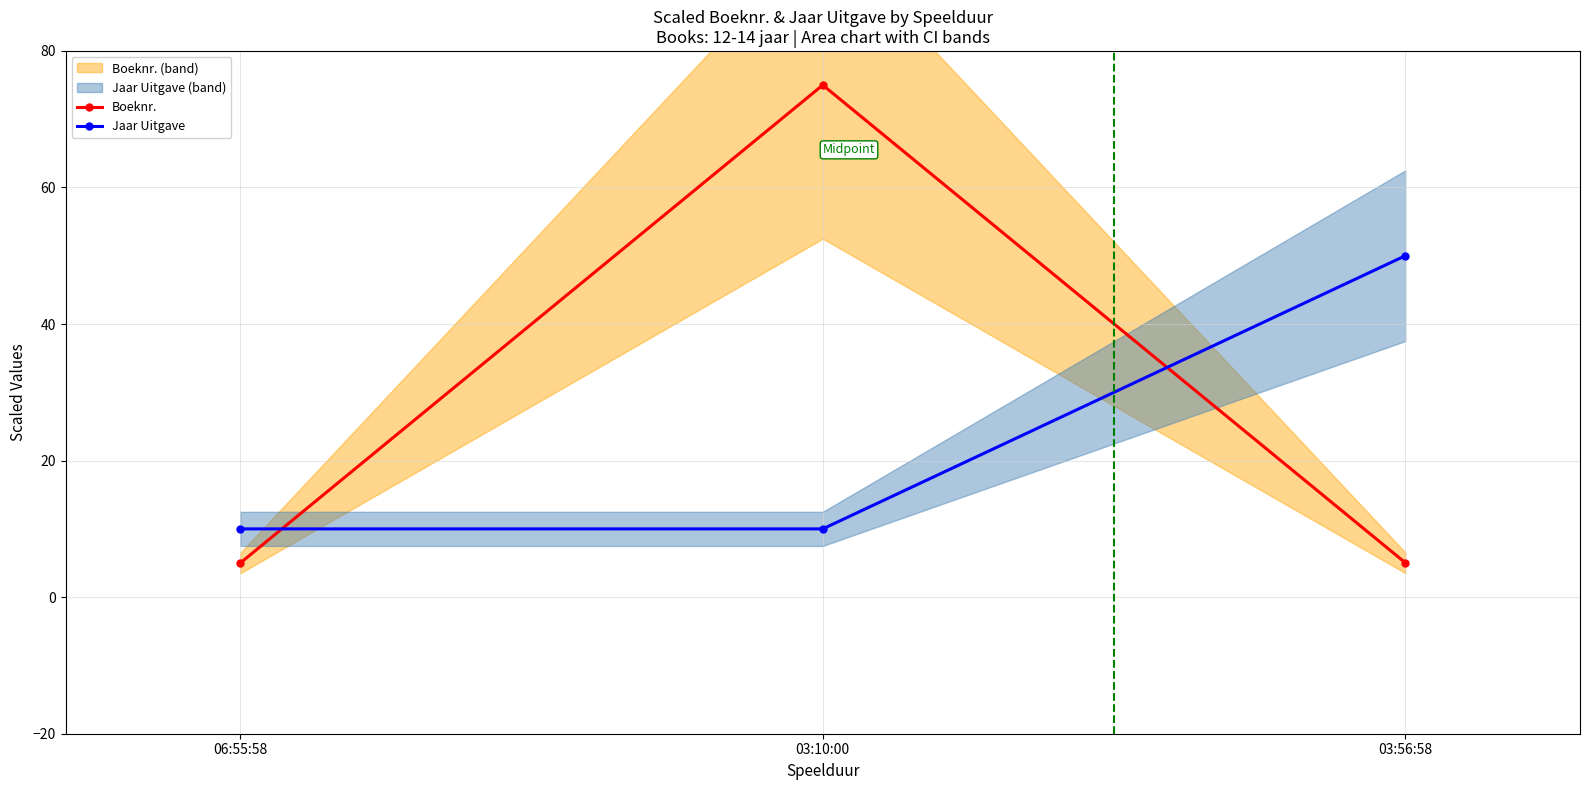

Reading left to right, what are all the values shown in this chart?

Boeknr.: 06:55:58=5.0	03:10:00=75.0	03:56:58=5.1
Jaar Uitgave: 06:55:58=10.0	03:10:00=10.0	03:56:58=50.0